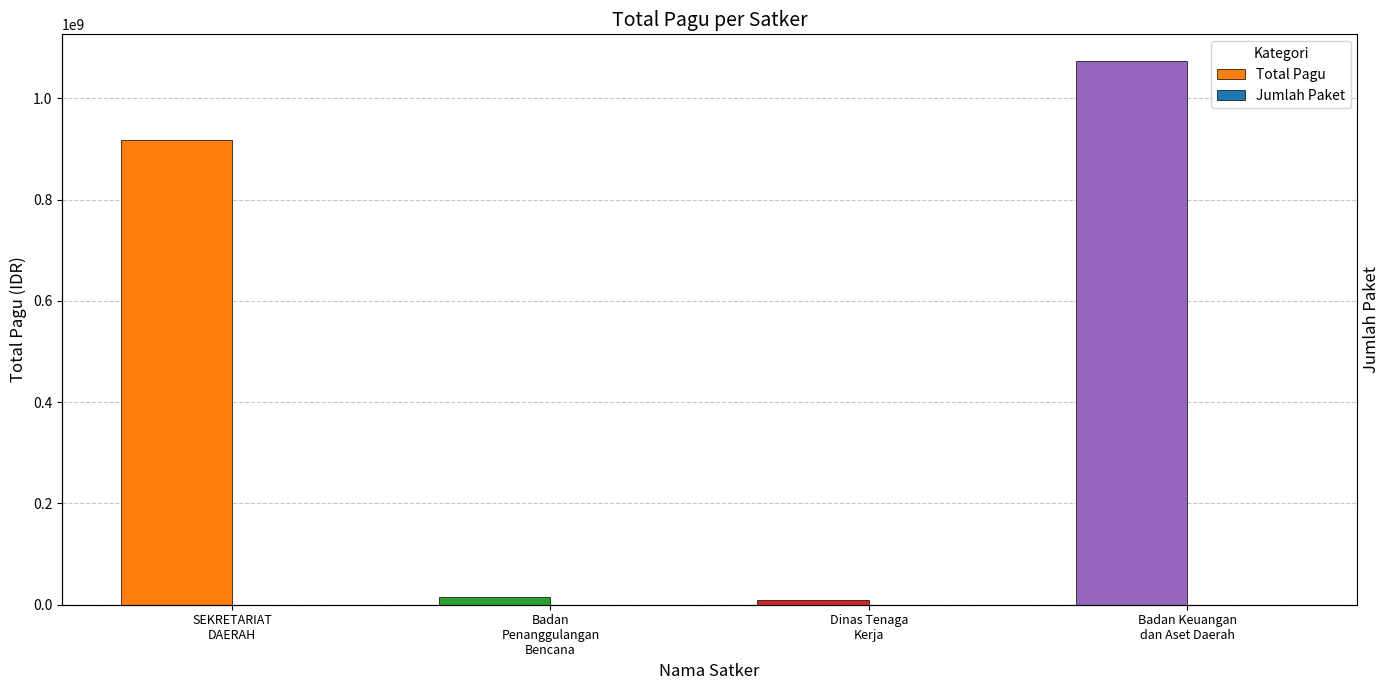

What is the difference between the Total Pagu values at Badan Keuangan
dan Aset Daerah and Badan
Penanggulangan
Bencana?

1057894086